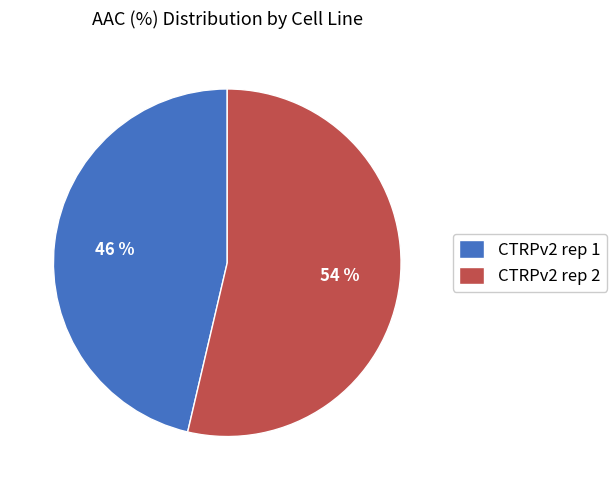

To the nearest percent, what portion does CTRPv2 rep 2 represent?

54%